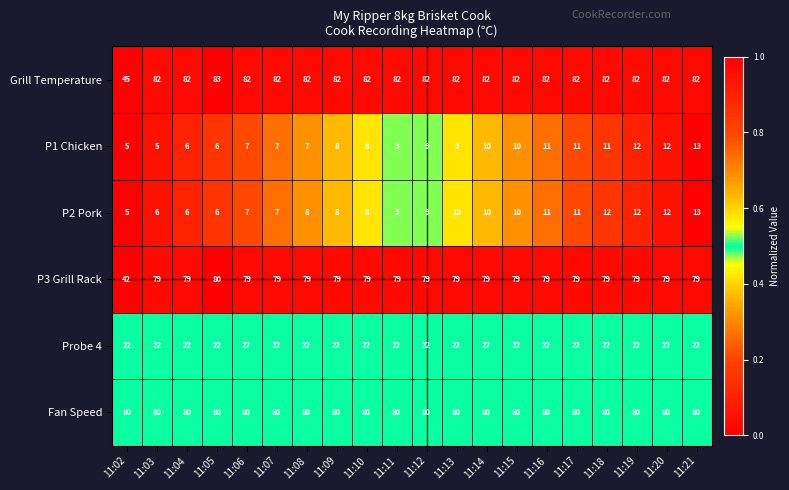

True or false: Fan Speed has a value of 80 at 11:19.

True